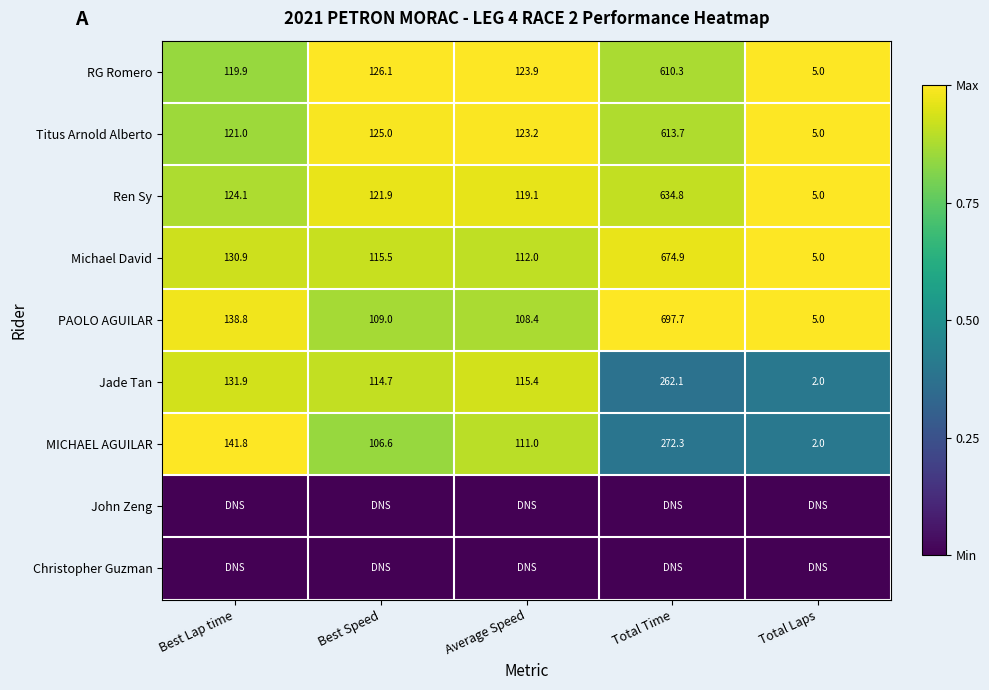

Count the number of categories in the chart.

5